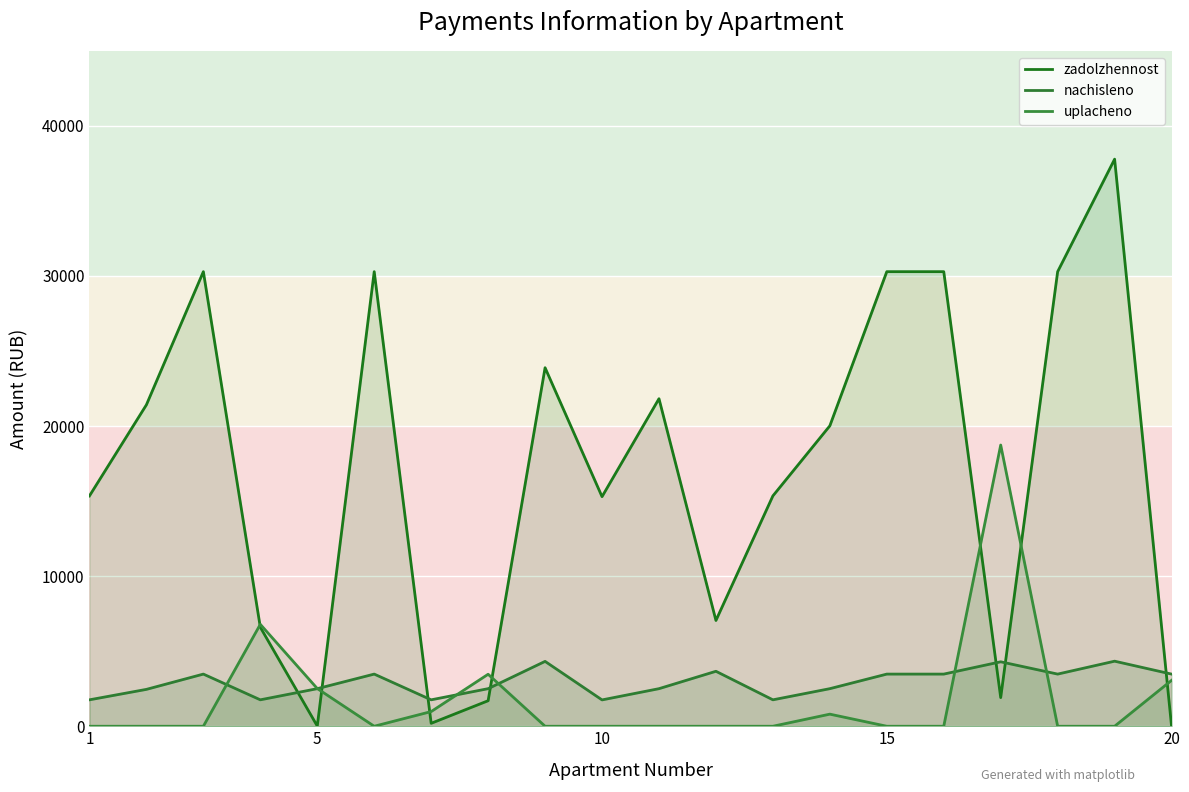

True or false: uplacheno has more than 2 interior local peaks.

True